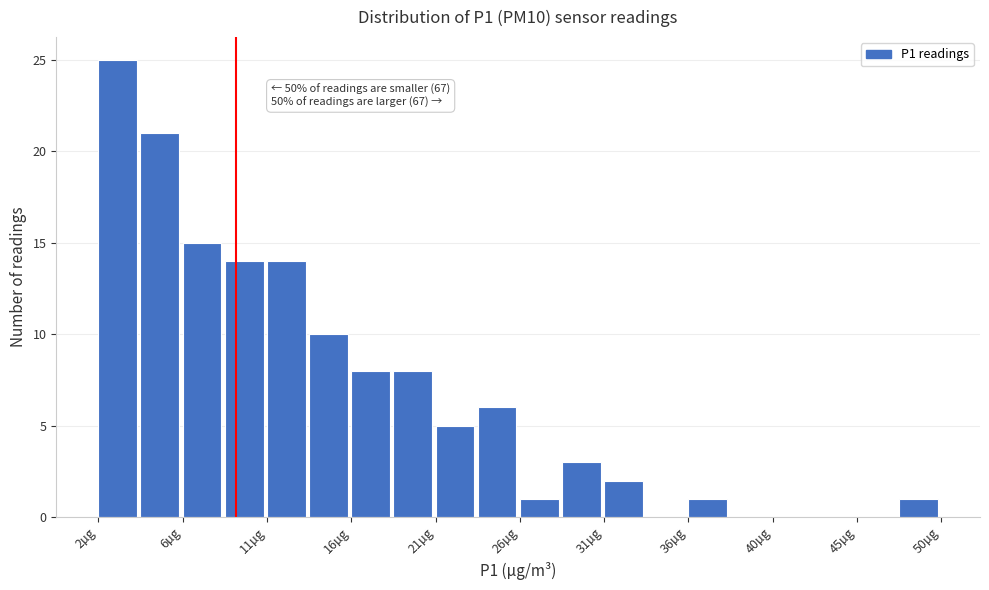

Which range on the x-axis has the tallest bar?

1.5 to 4.0